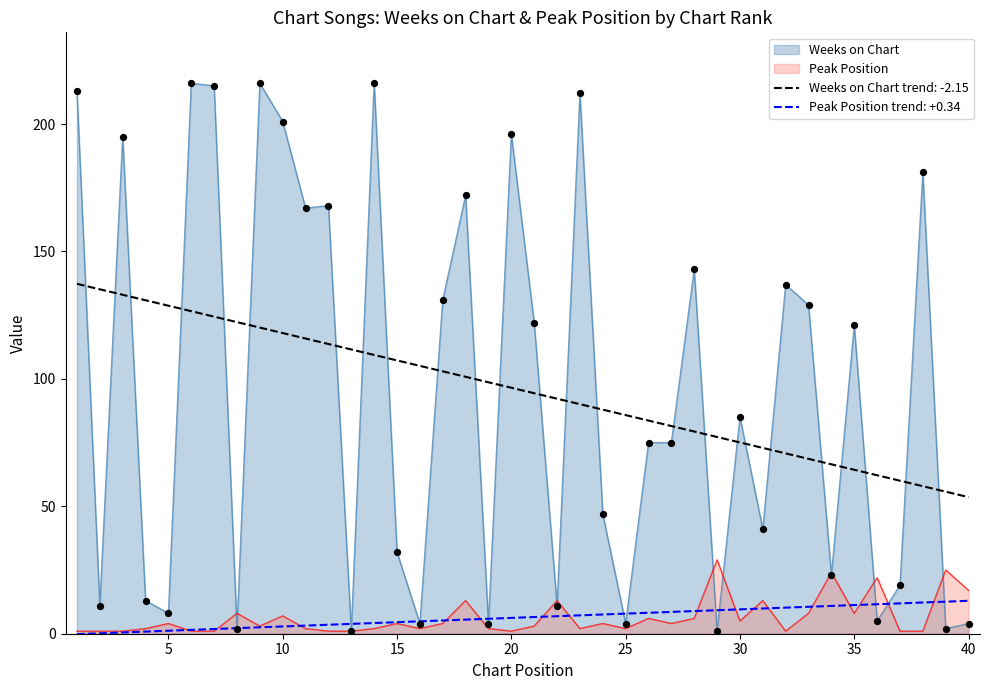

What are all the series names shown in the legend?

Weeks on Chart, Peak Position, Weeks on Chart trend: -2.15, Peak Position trend: +0.34